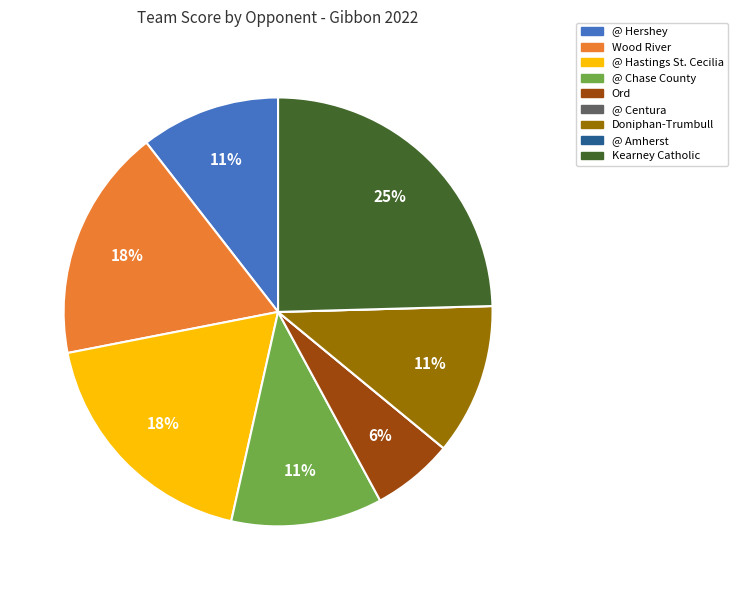

Is it true that Ord is 6% of the pie?

True